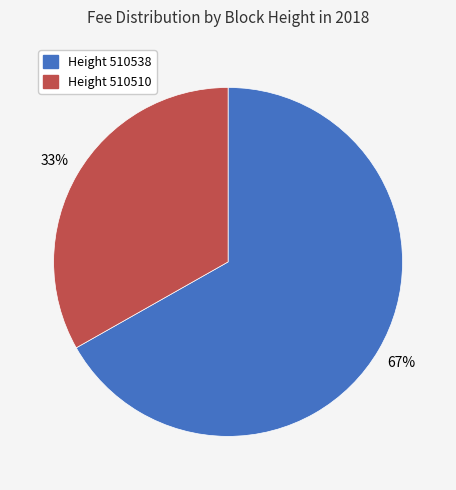

Which has a higher value, Height 510538 or Height 510510?

Height 510538